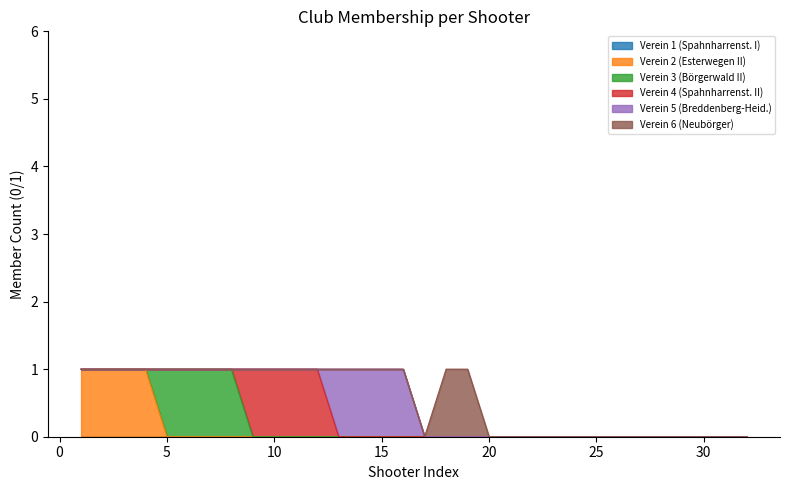

Which series has the largest total across all categories?

Verein 2 (Esterwegen II)